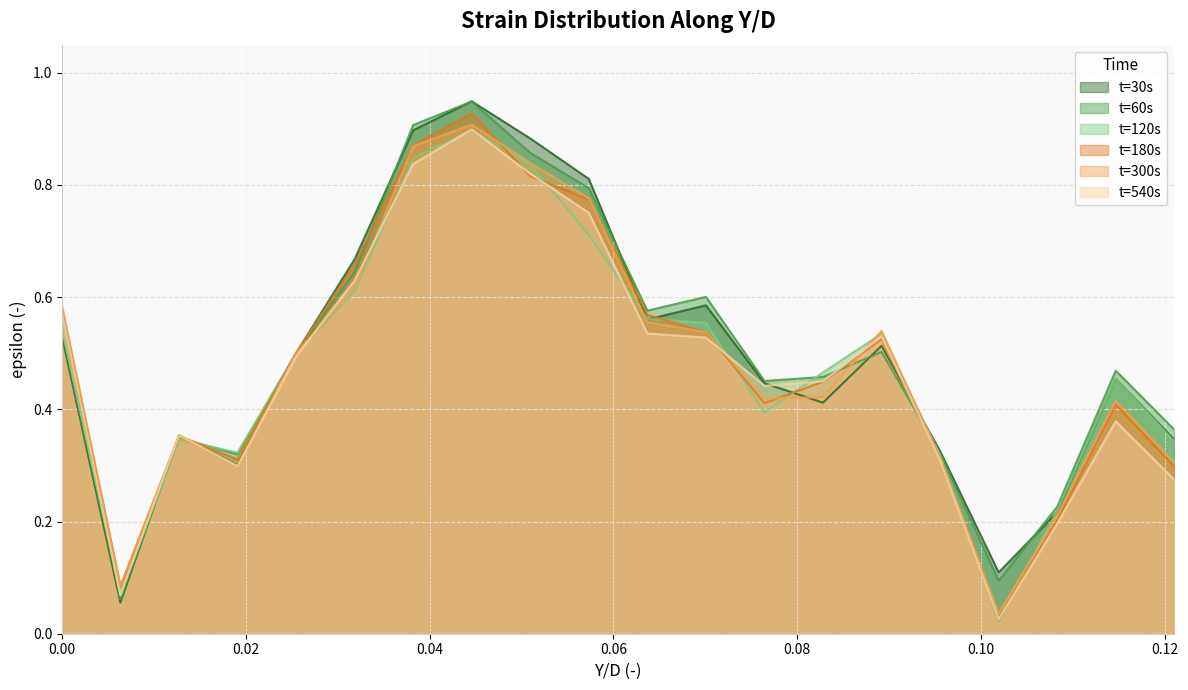

What is the sum of the t=120s values at 0.025477707 and 0.095541401?

0.8